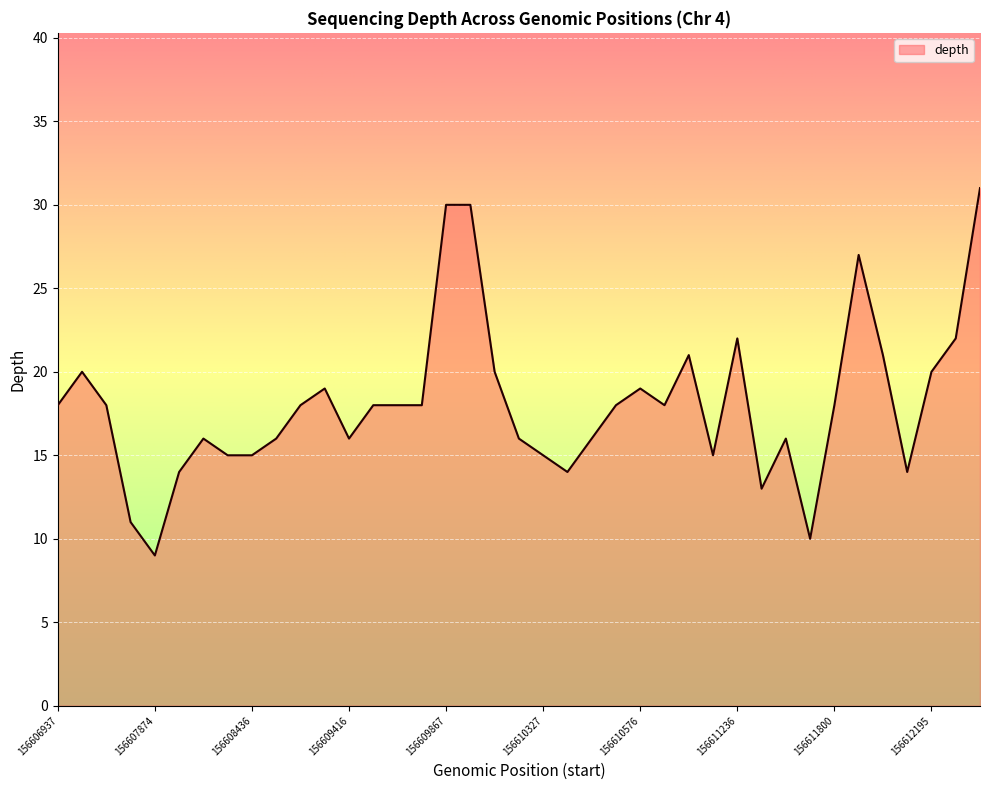

How many data points does each series have?

39